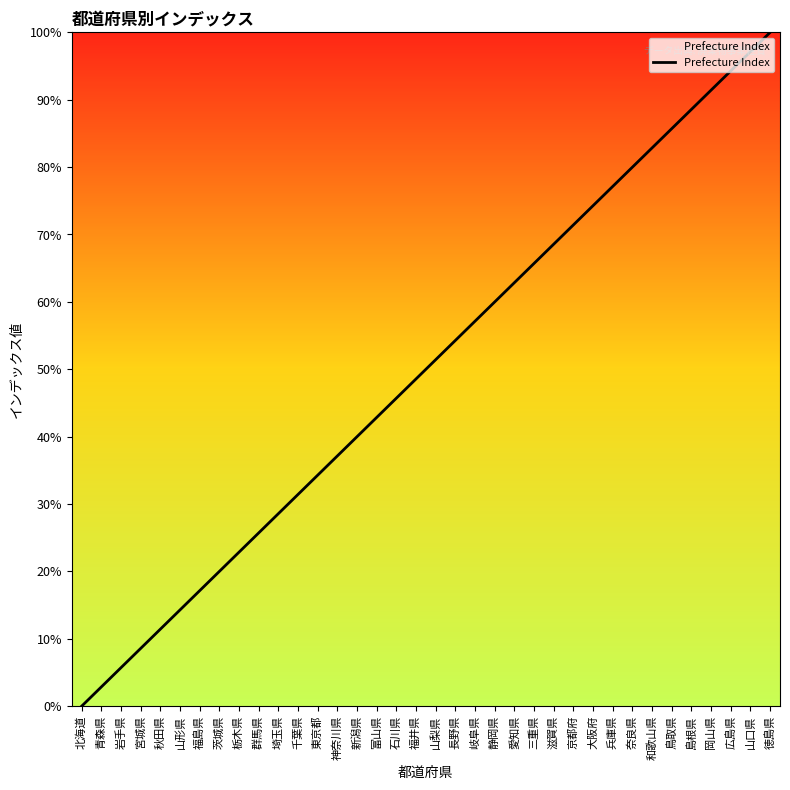

List the labels in order of value, smallest first.

北海道, 青森県, 岩手県, 宮城県, 秋田県, 山形県, 福島県, 茨城県, 栃木県, 群馬県, 埼玉県, 千葉県, 東京都, 神奈川県, 新潟県, 富山県, 石川県, 福井県, 山梨県, 長野県, 岐阜県, 静岡県, 愛知県, 三重県, 滋賀県, 京都府, 大阪府, 兵庫県, 奈良県, 和歌山県, 鳥取県, 島根県, 岡山県, 広島県, 山口県, 徳島県